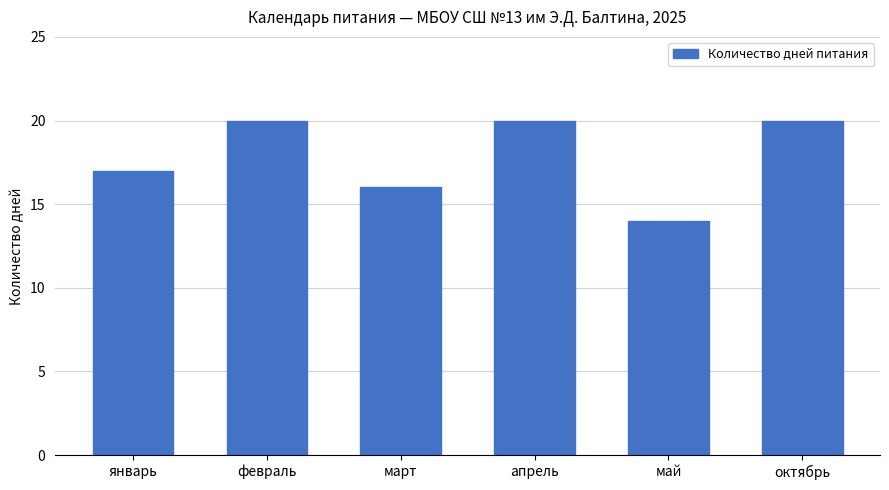

Is it true that the value at апрель is 20?

True